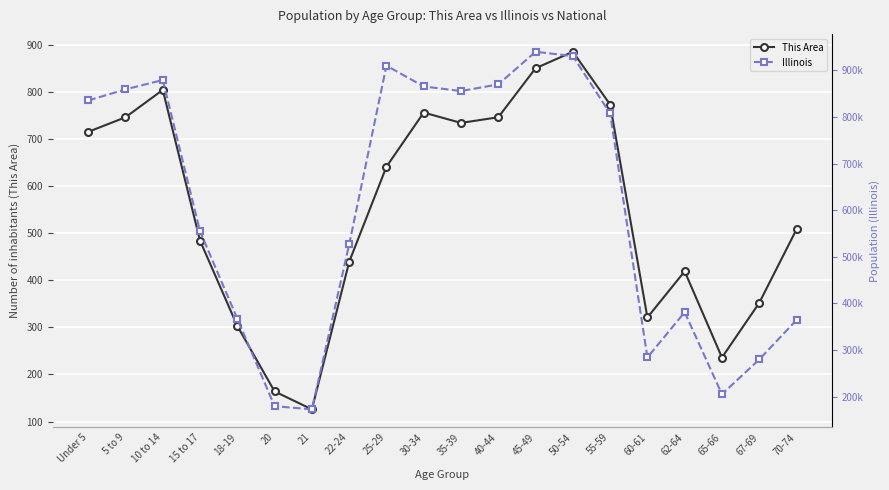

What is the difference between the This Area values at 5 to 9 and 10 to 14?

58